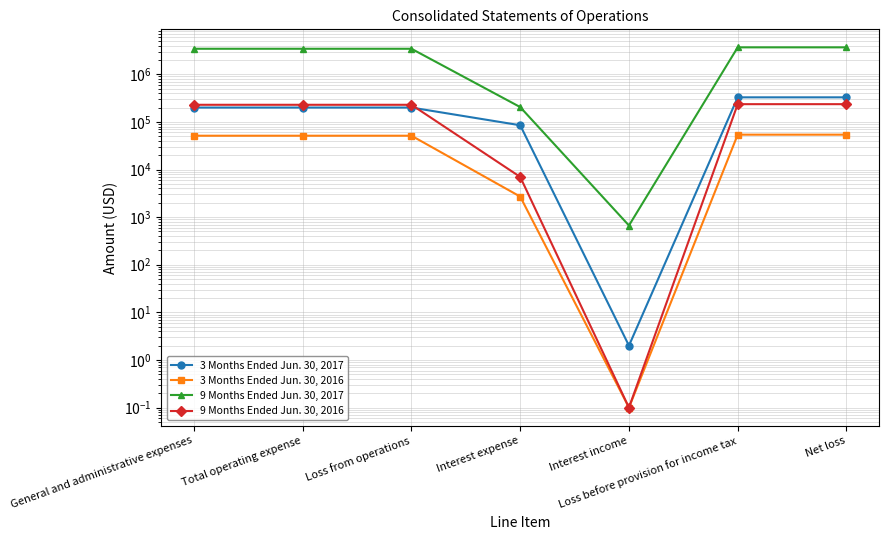

How many values in the 9 Months Ended Jun. 30, 2016 series exceed 228637?

2